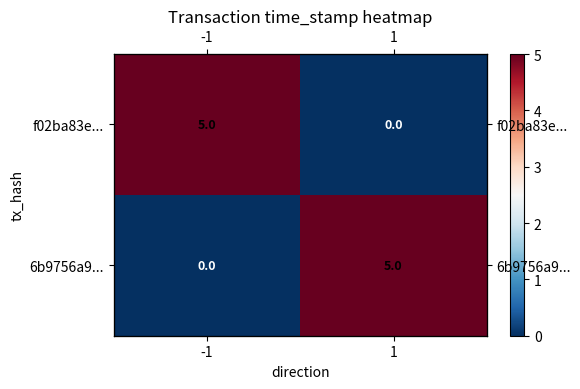

Which series has the largest total across all categories?

f02ba83e...